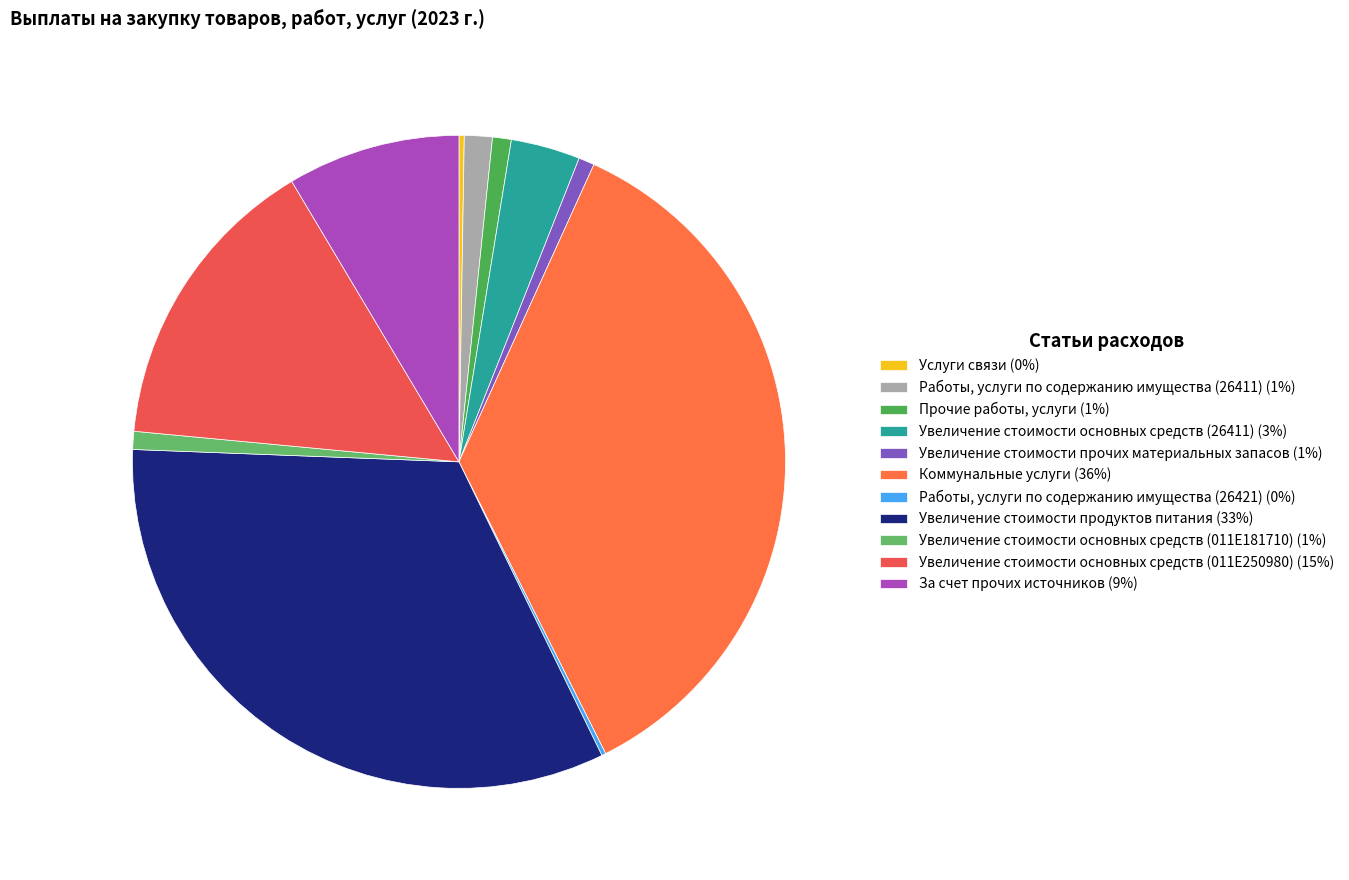

To the nearest percent, what is the difference between the За счет прочих источников and Увеличение стоимости продуктов питания slice percentages?

24%